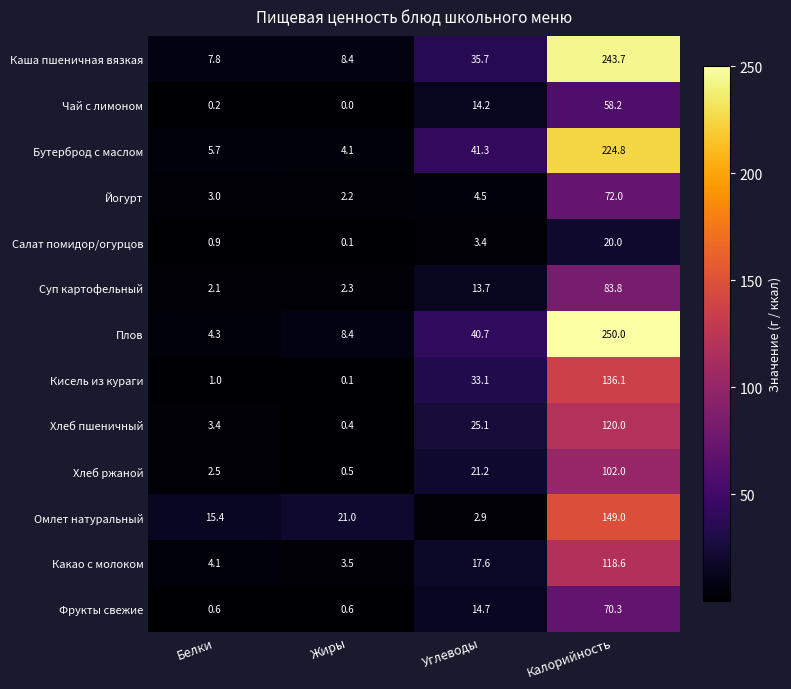

At which category does the chart reach its minimum across all series?

Жиры